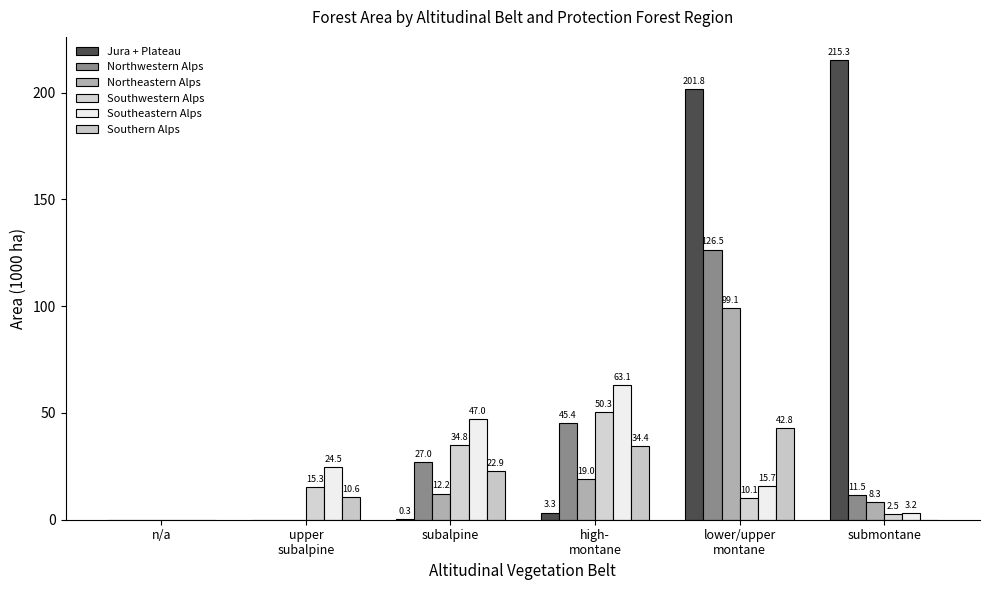

Rank the categories by Southern Alps value from highest to lowest.

lower/upper
montane, high-
montane, subalpine, upper
subalpine, n/a, submontane